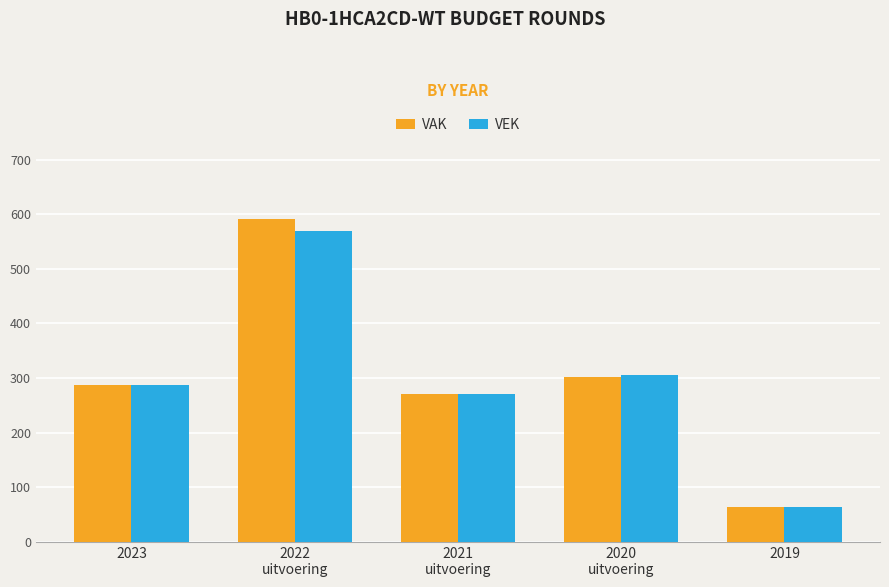

Reading left to right, what are all the values shown in this chart?

VAK: 2023=288	2022
uitvoering=592	2021
uitvoering=270	2020
uitvoering=301	2019=64
VEK: 2023=288	2022
uitvoering=570	2021
uitvoering=270	2020
uitvoering=305	2019=64